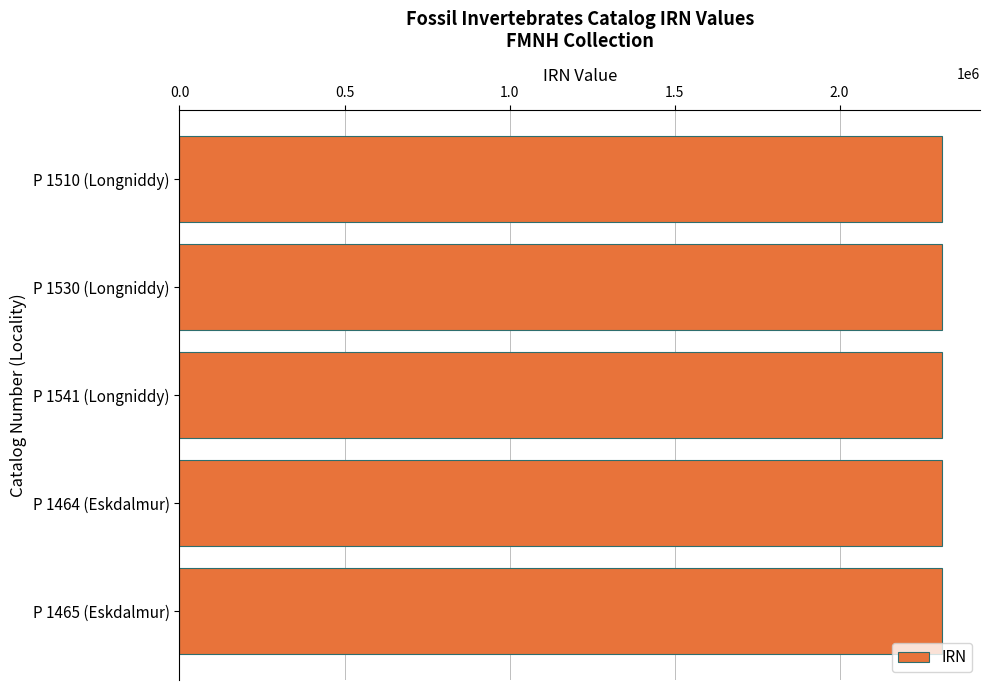

What is the sum of all values?

11550106